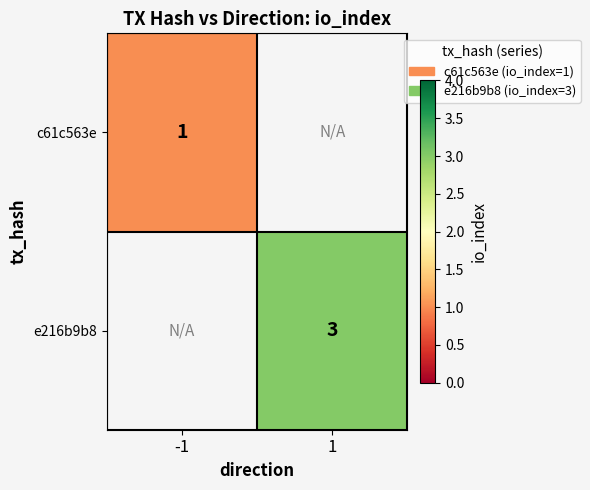

What is the minimum value shown in the chart?

1.0